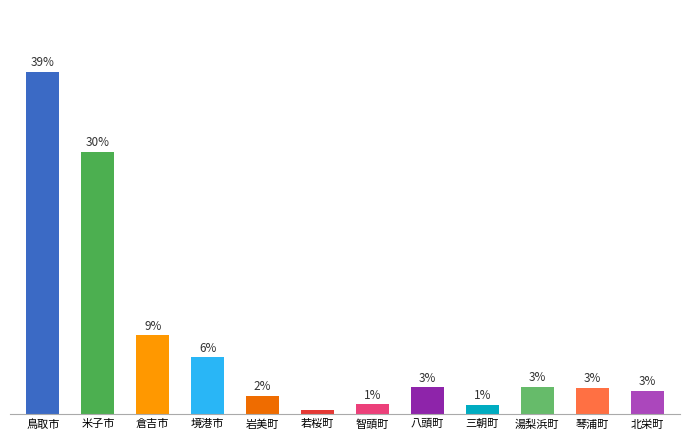

What is the smallest value displayed?

0.5